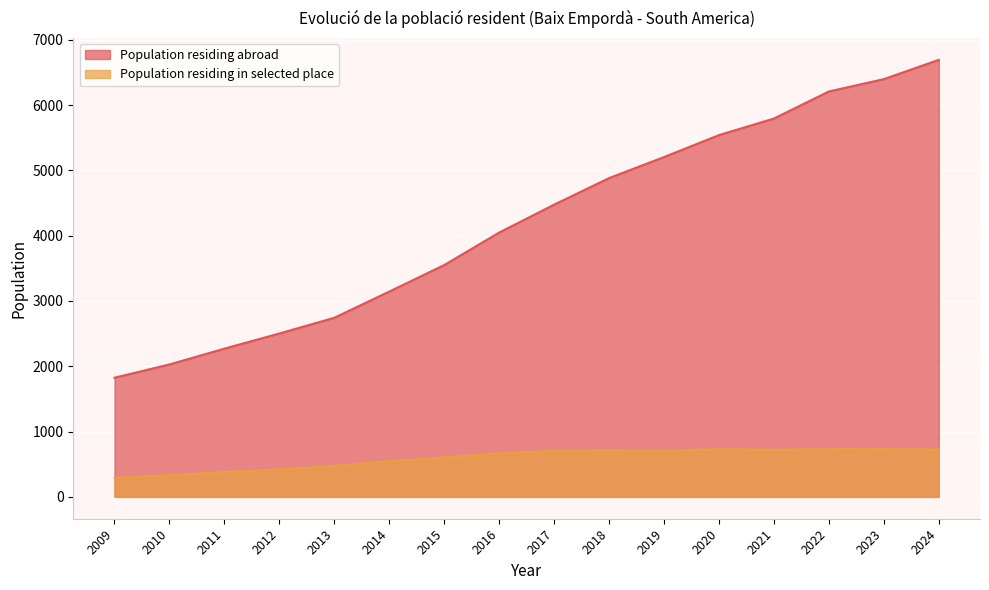

List the labels in order of Population residing abroad value, largest first.

2024, 2023, 2022, 2021, 2020, 2019, 2018, 2017, 2016, 2015, 2014, 2013, 2012, 2011, 2010, 2009